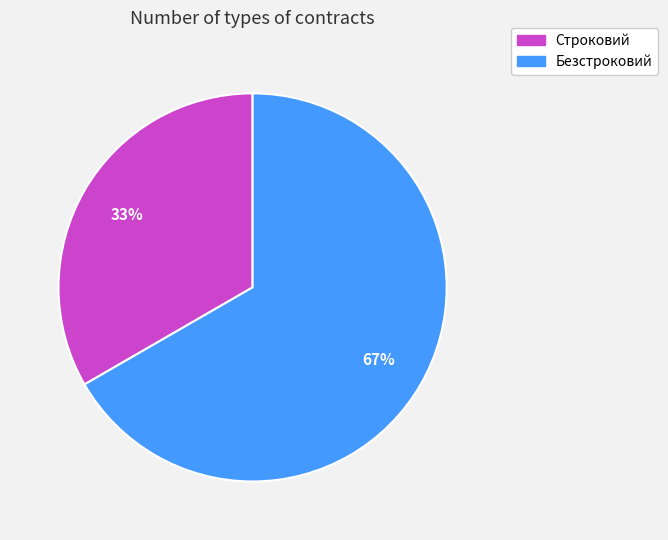

What is the majority slice?

Безстроковий